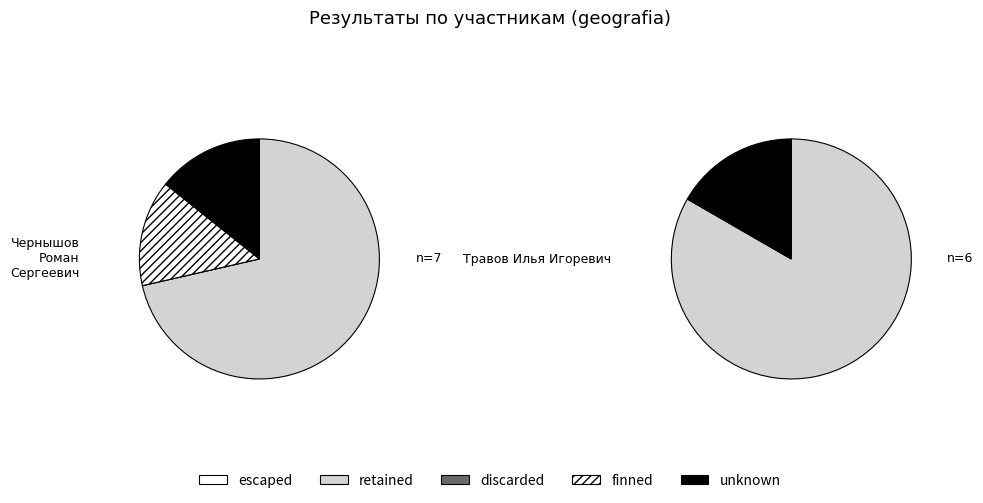

Which series has the largest range (max minus min)?

finned